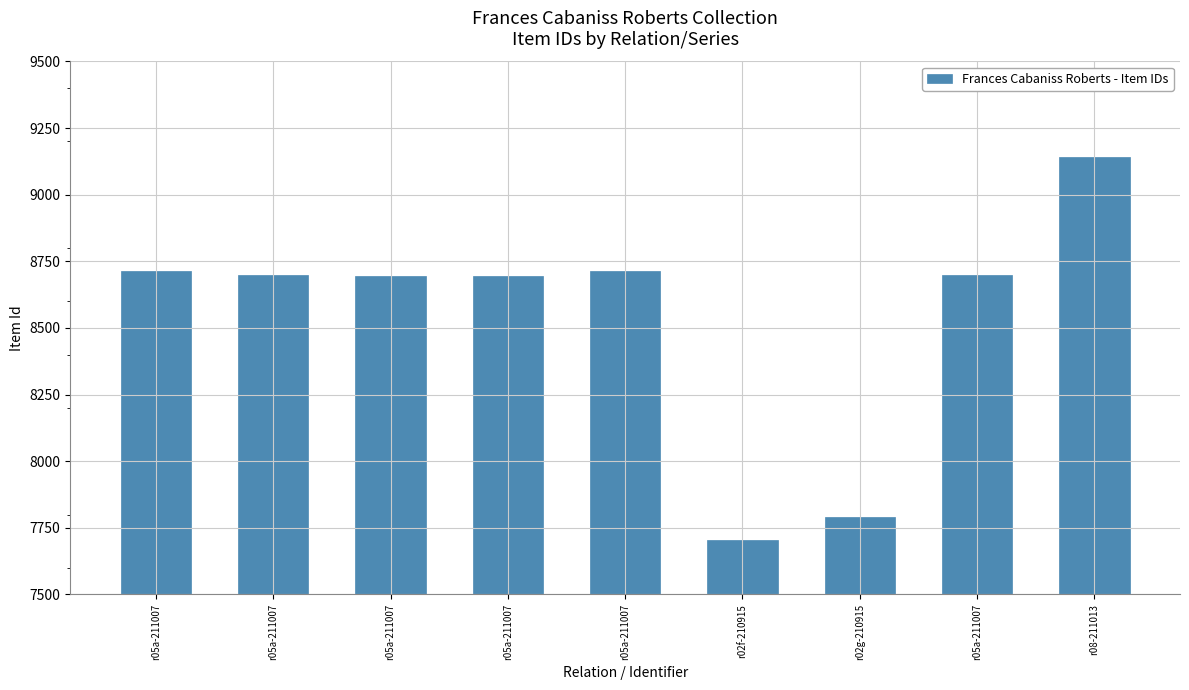

Count the number of data series in this chart.

1